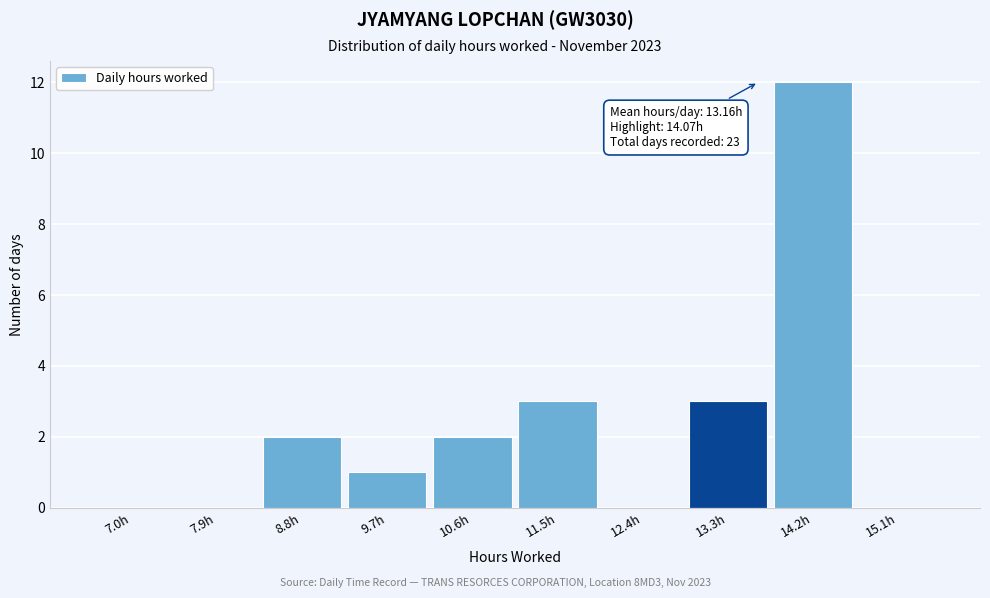

Reading left to right, extract all data points from this chart.

7.0h=0	7.9h=0	8.8h=2	9.7h=1	10.6h=2	11.5h=3	12.4h=0	13.3h=3	14.2h=12	15.1h=0